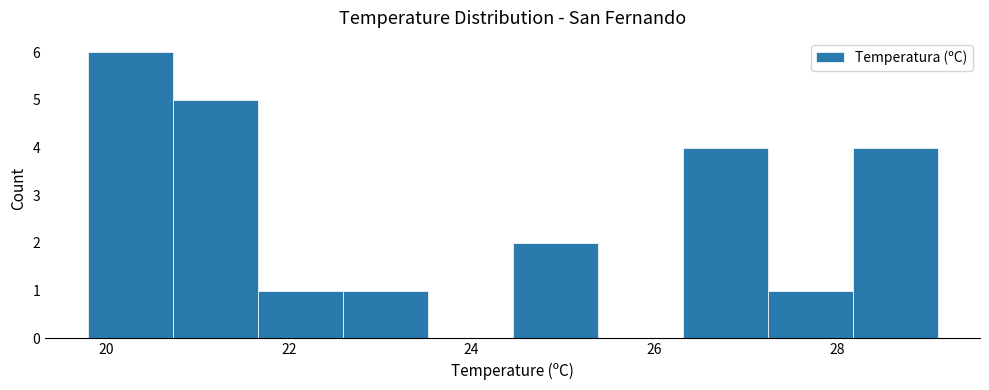

How tall is the bar that spans 28.2 to 29.2 on the x-axis? Neither the bar edges nor the heights are printed on the chart, so give them approximately, as read against the axes.

4